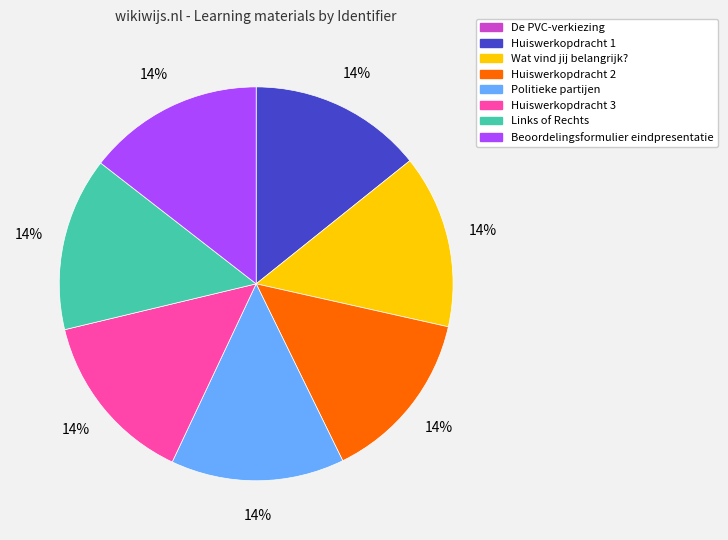

What is the ratio of the value at Links of Rechts to the value at Politieke partijen?

1.0